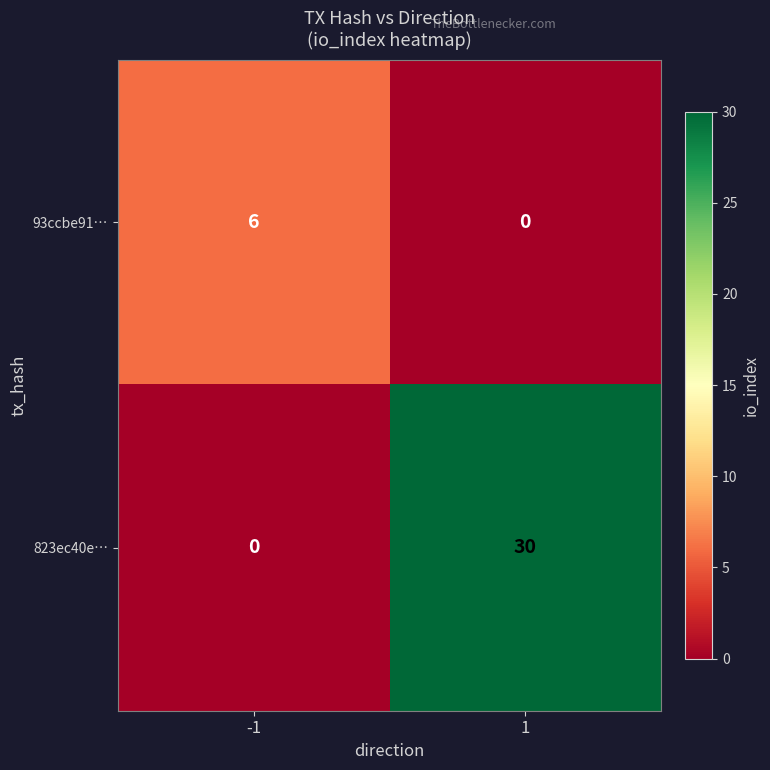

What is the difference between the highest and lowest values at 1?

30